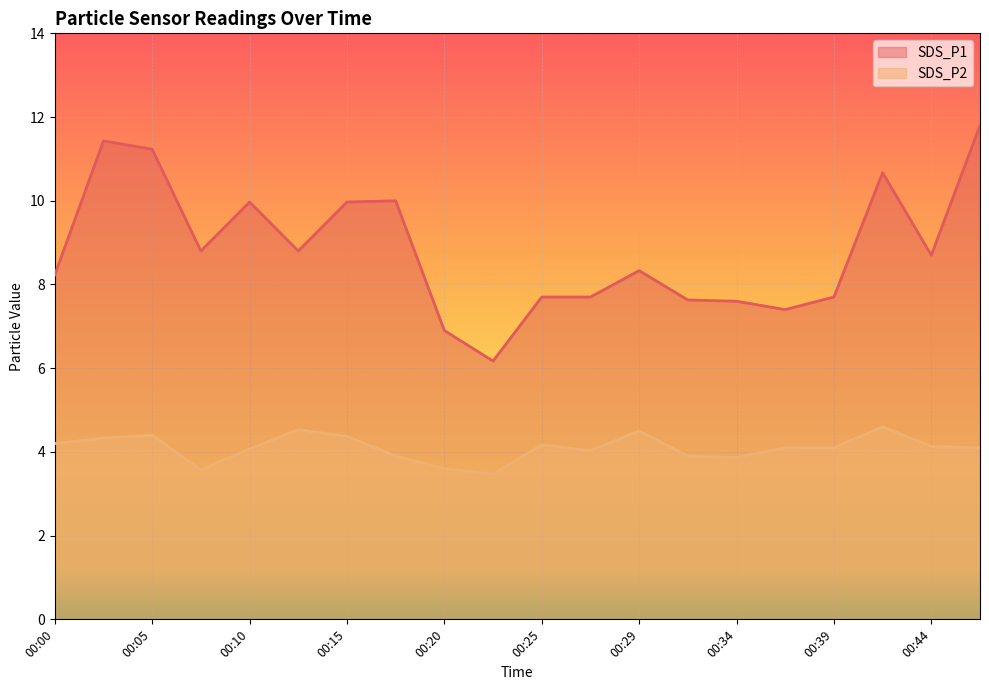

Rank the categories by SDS_P2 value from highest to lowest.

00:42, 00:12, 00:29, 00:05, 00:15, 00:02, 00:00, 00:25, 00:44, 00:37, 00:39, 00:47, 00:10, 00:27, 00:17, 00:32, 00:34, 00:20, 00:07, 00:22